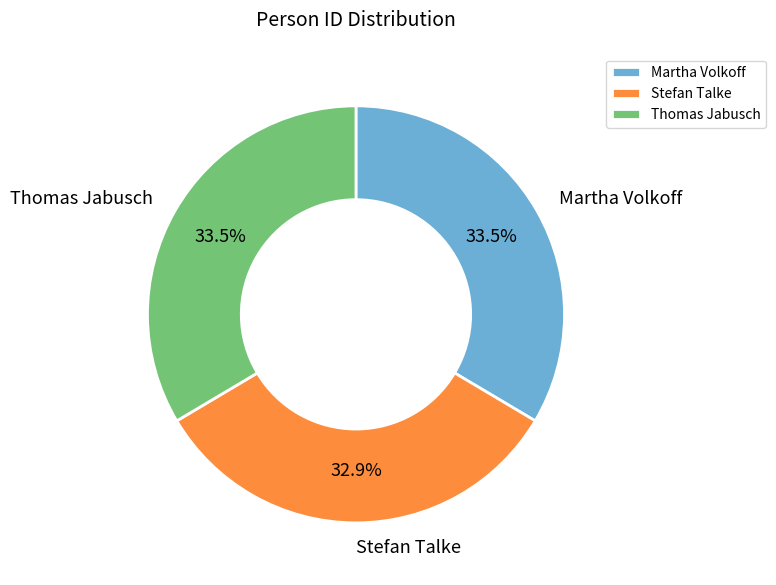

Does Thomas Jabusch account for over 50% of the chart?

No